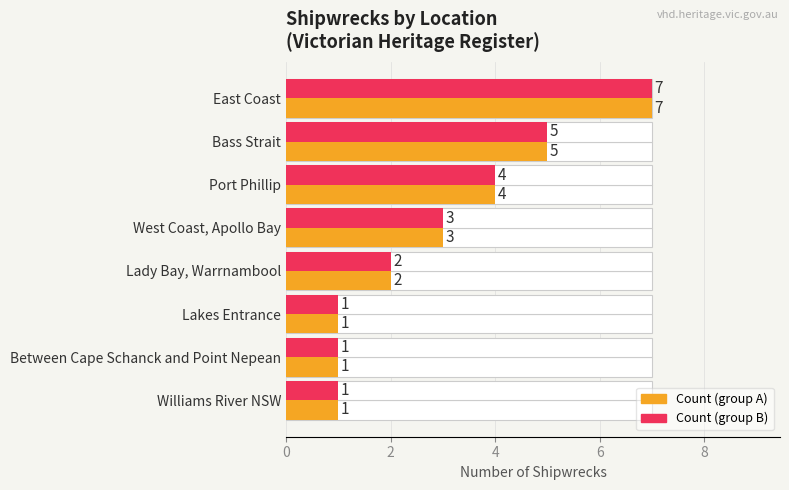

Read the Count (max proxy) value at Port Phillip.

4